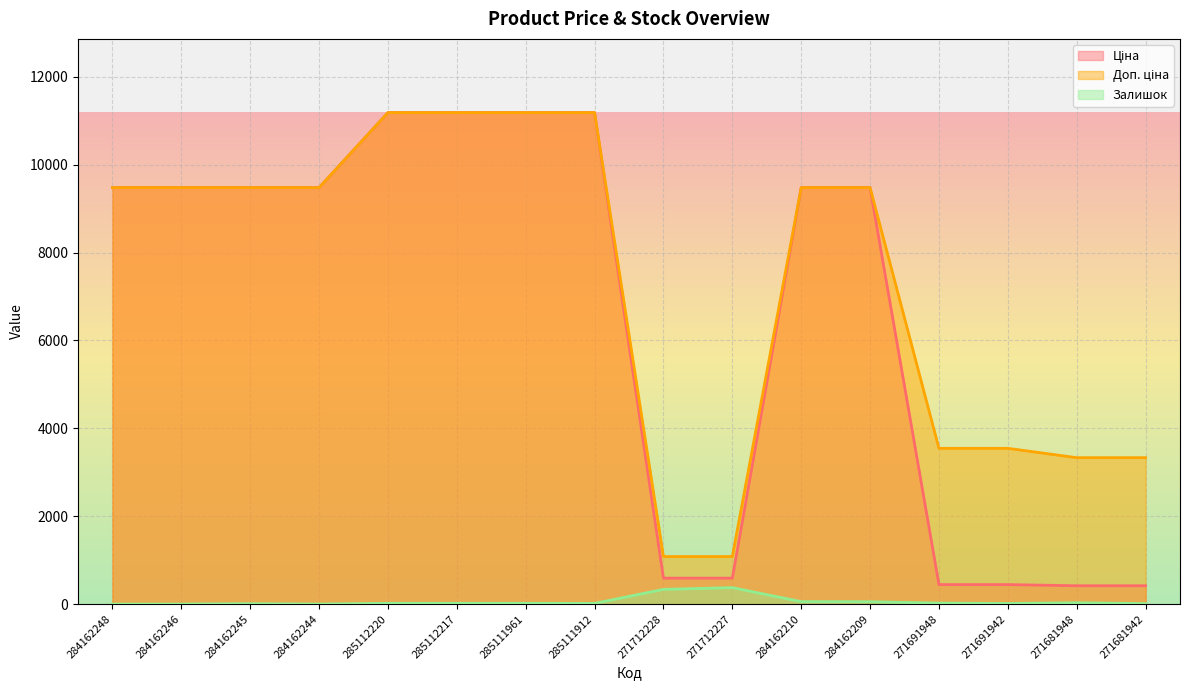

Is it true that Ціна equals 9480.1 at 284162246?

True